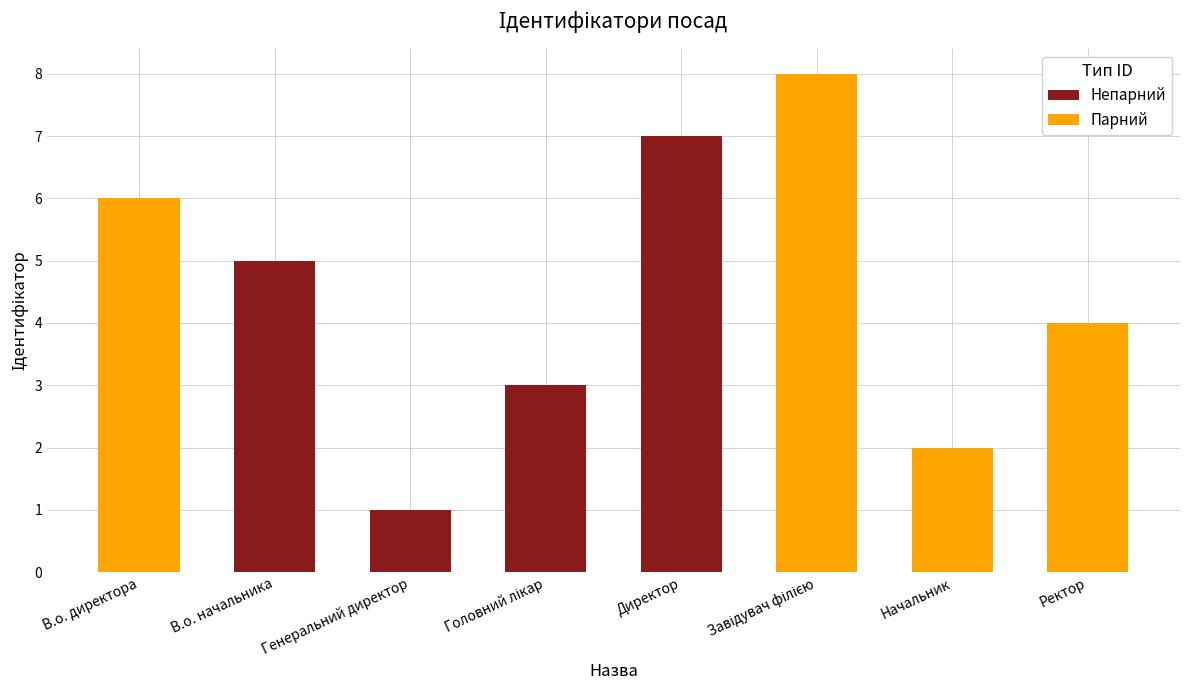

Where does the data first go above 5?

В.о. директора